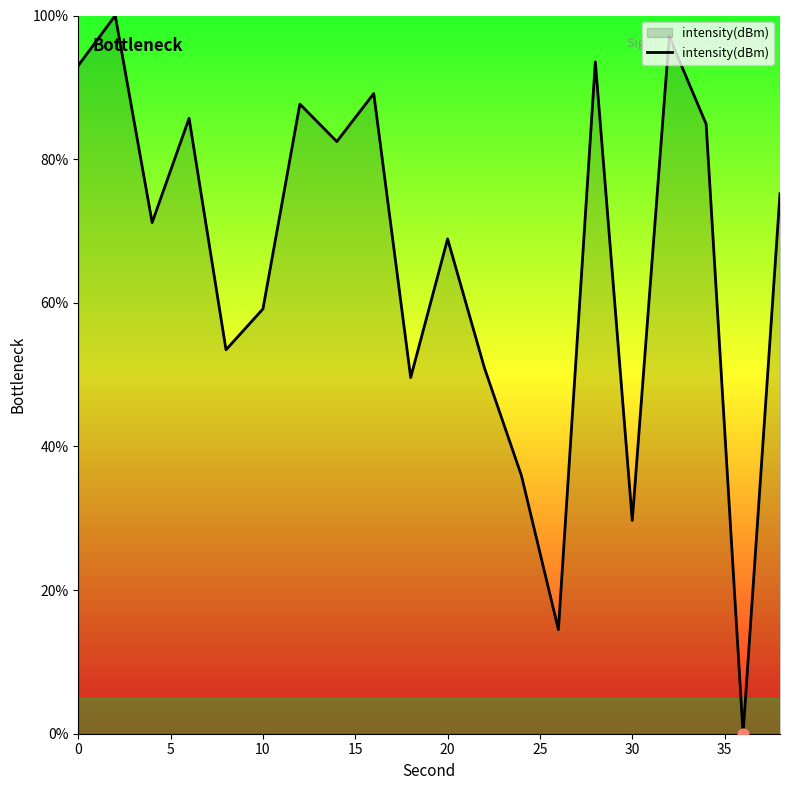

What is the difference between the maximum and minimum values?

100.0